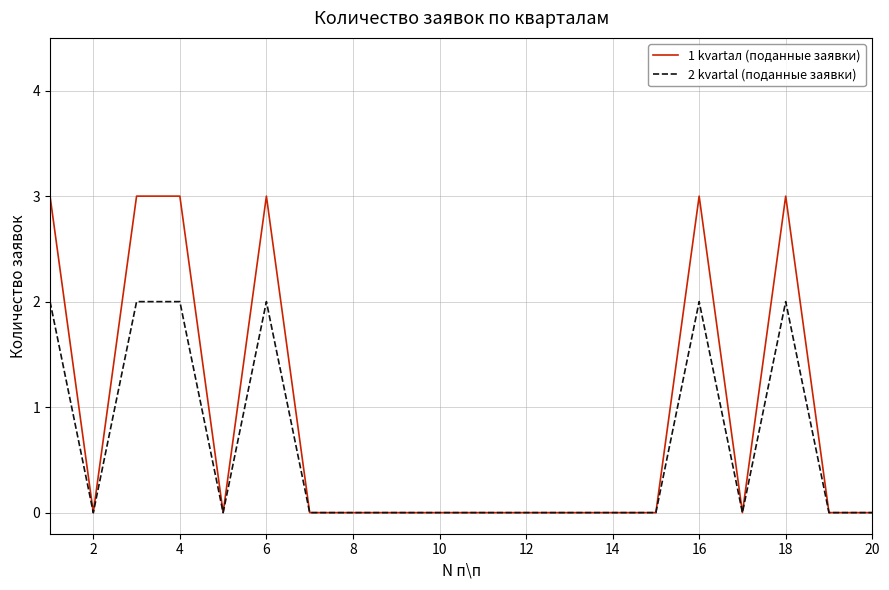

What is the maximum value for 2 kvartal (поданные заявки)?

2